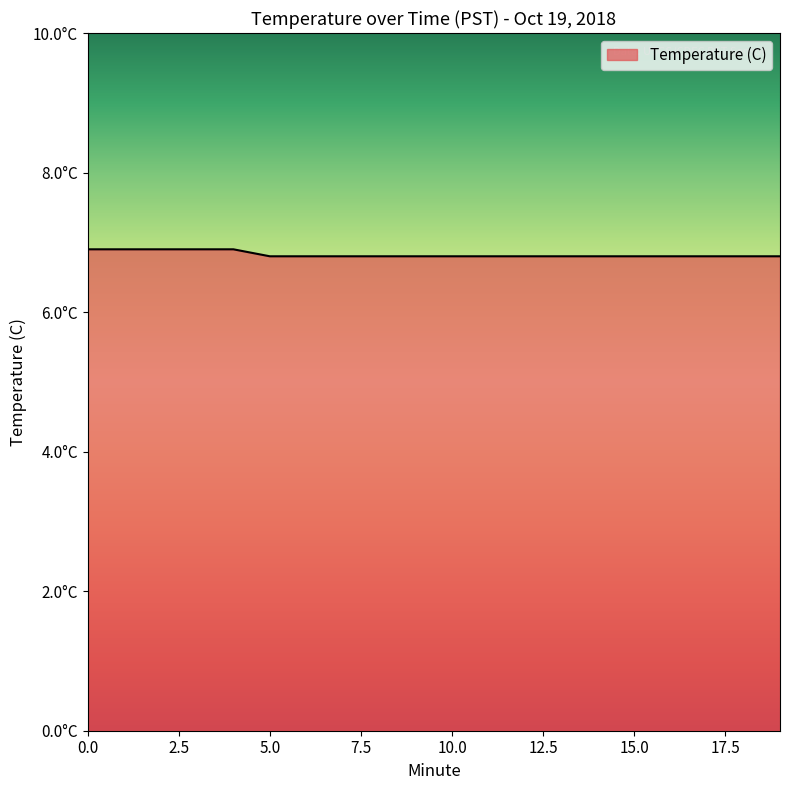

Does the chart have visible grid lines?

No